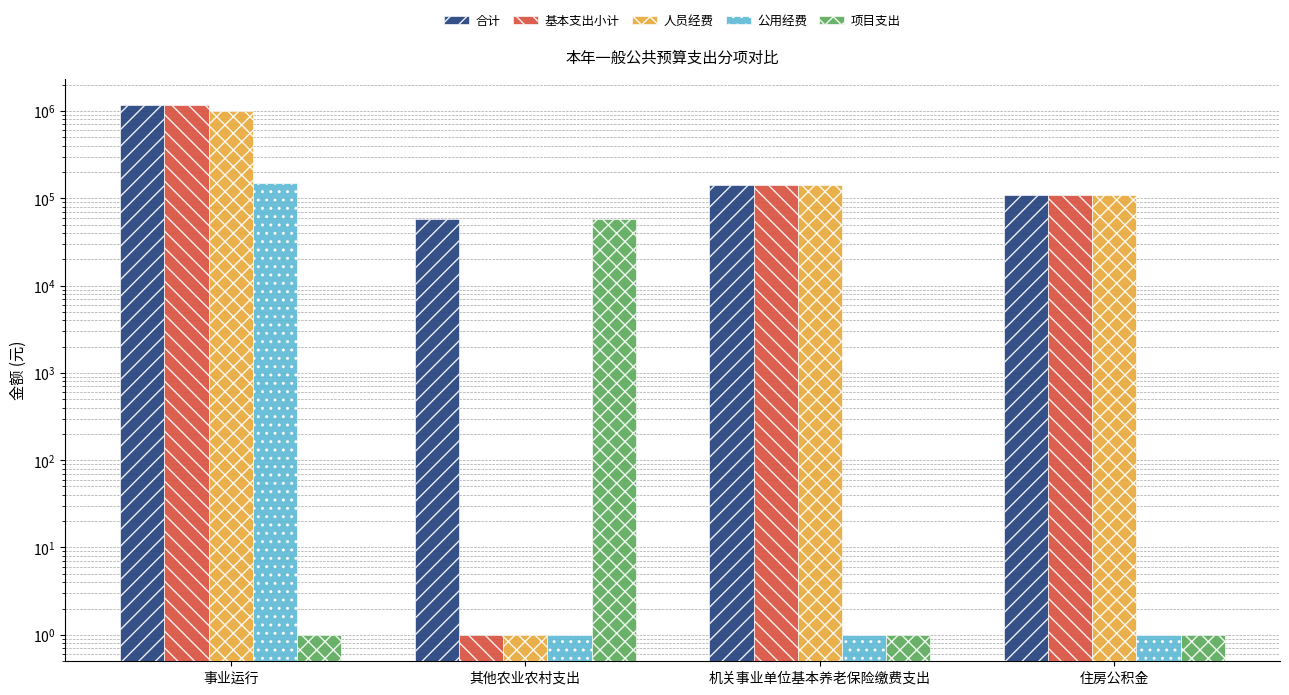

What is the average value of the 人员经费 series?

315265.3